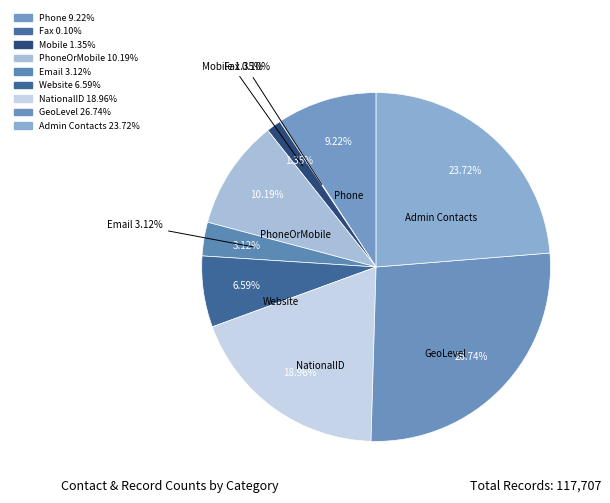

What portion of the pie excludes Email?

96.9%